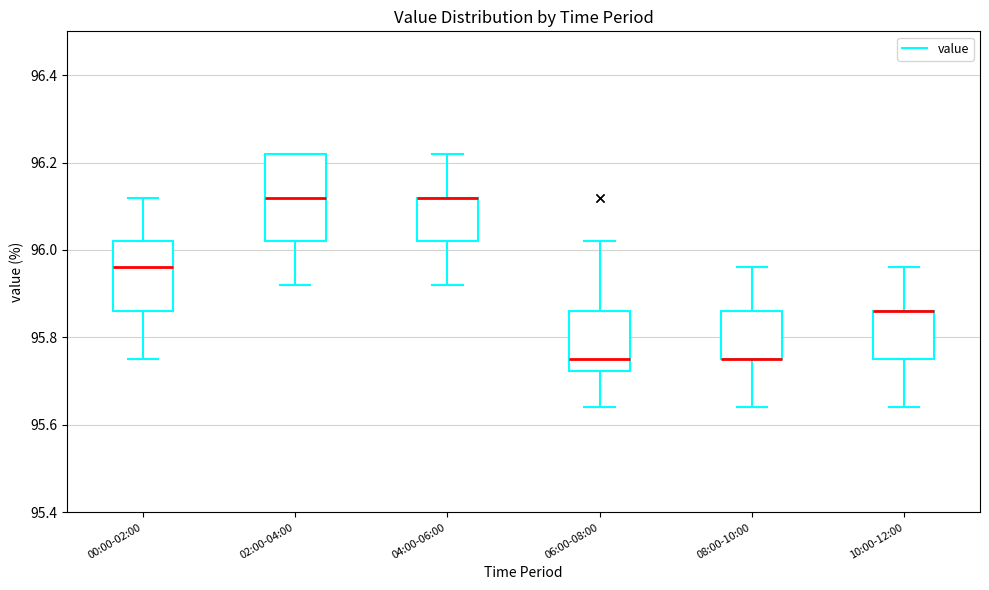

Reading left to right, transcribe this box plot: for each box, give where its median line is, the range the box spans, and where its two whiskers end, as read against the y-axis. The values are not printed on the chart, so give them approximately, as read against the axis.

00:00-02:00: median 95.96, box 95.86 to 96.02, whiskers 95.76 to 96.12
02:00-04:00: median 96.12, box 96.02 to 96.22, whiskers 95.92 to 96.22
04:00-06:00: median 96.12 (drawn on the box's upper edge), box 96.02 to 96.12, whiskers 95.92 to 96.22
06:00-08:00: median 95.76, box 95.72 to 95.86, whiskers 95.64 to 96.02
08:00-10:00: median 95.76 (drawn on the box's lower edge), box 95.76 to 95.86, whiskers 95.64 to 95.96
10:00-12:00: median 95.86 (drawn on the box's upper edge), box 95.76 to 95.86, whiskers 95.64 to 95.96